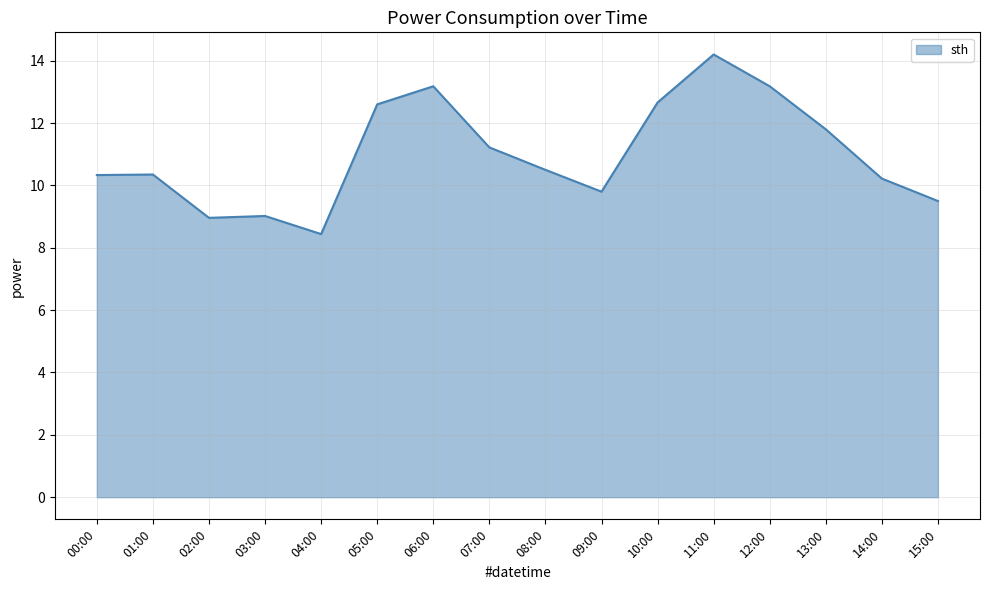

What value does the data have at 11:00?

14.2